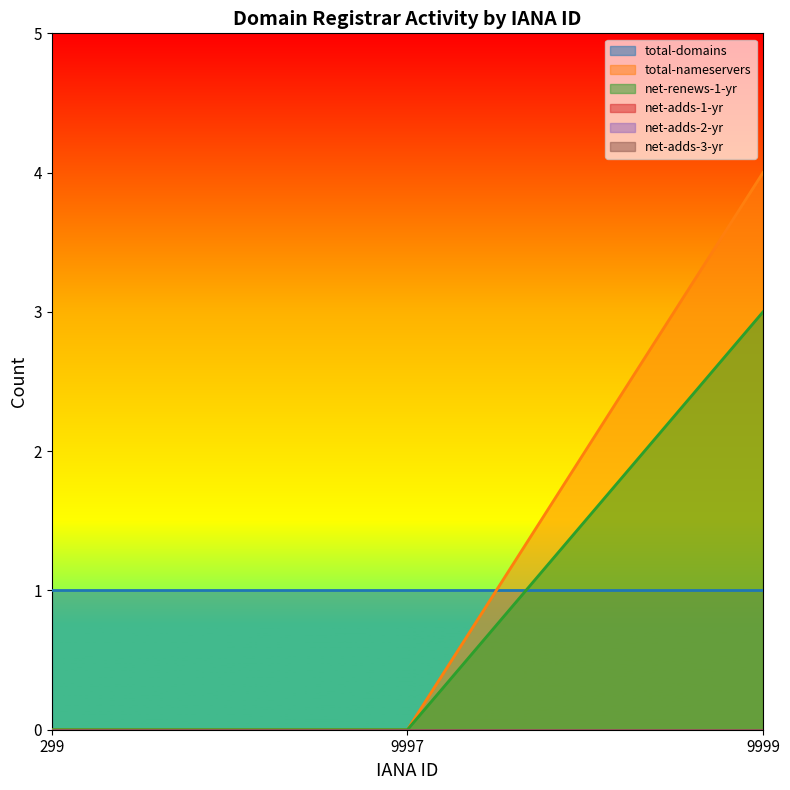

At how many categories does at least one series exceed 2?

1